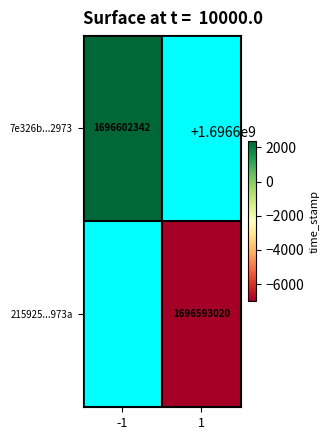

What is the minimum value shown in the chart?

1696593020.0